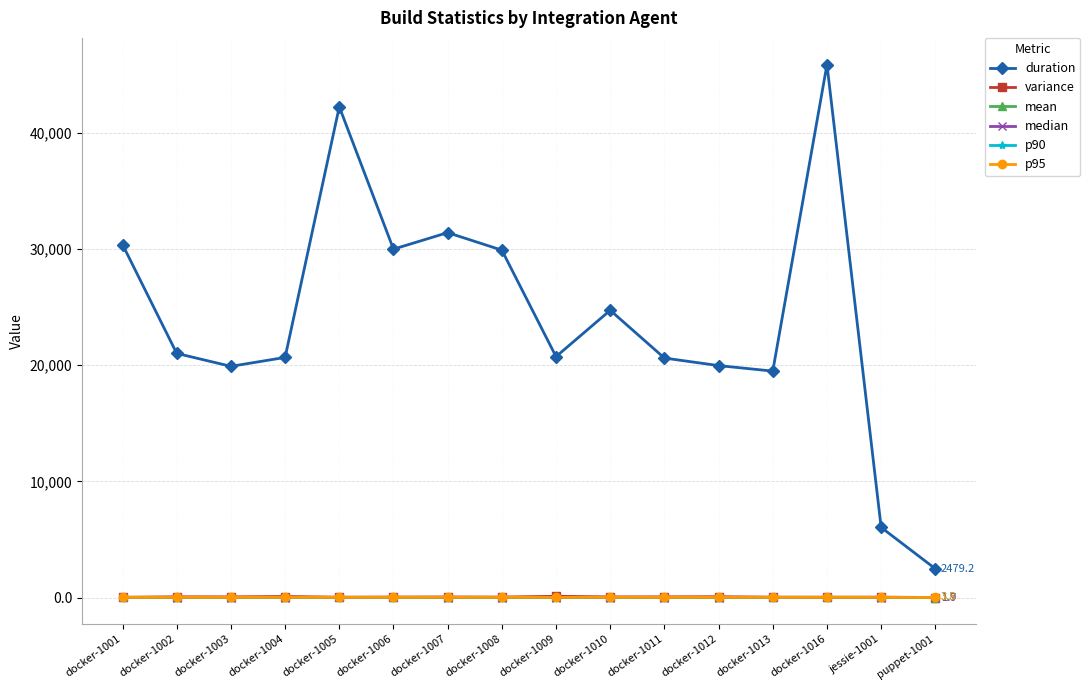

Does the chart have visible grid lines?

Yes